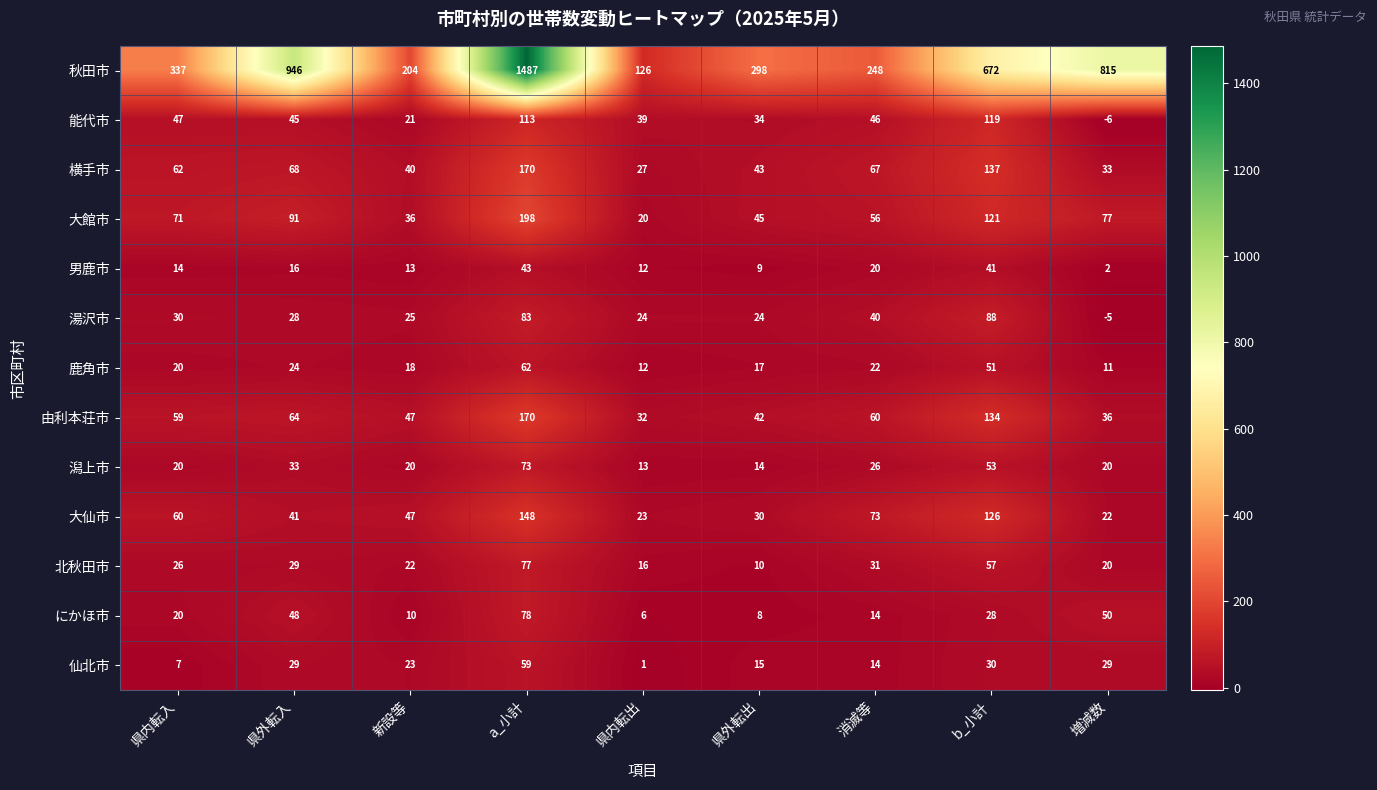

Rank the series at 県外転出 from highest to lowest value.

秋田市, 大館市, 横手市, 由利本荘市, 能代市, 大仙市, 湯沢市, 鹿角市, 仙北市, 潟上市, 北秋田市, 男鹿市, にかほ市